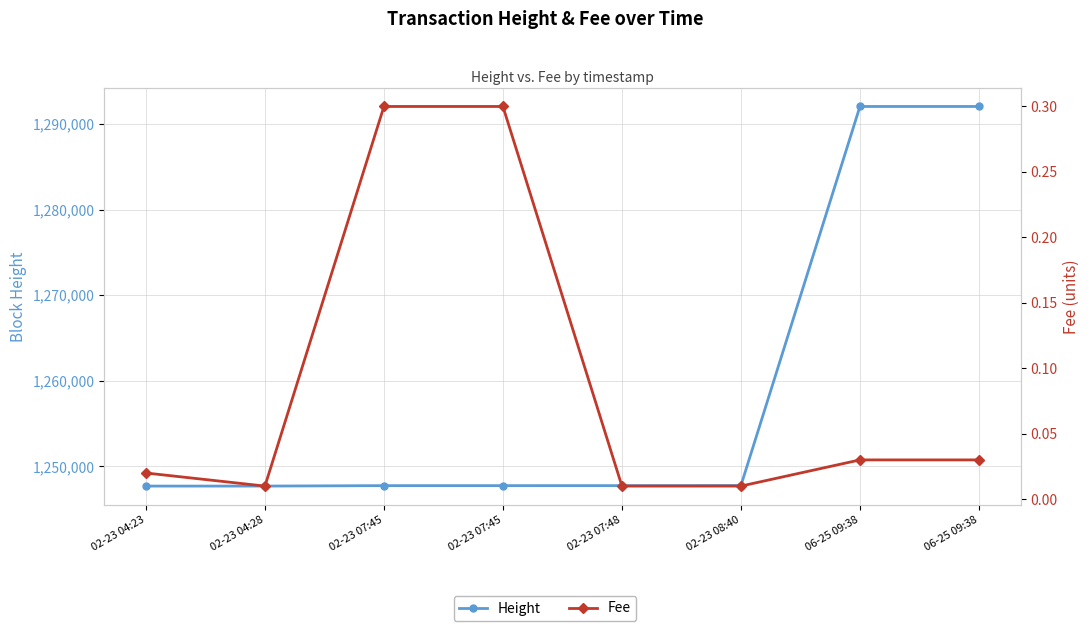

What are all the series names shown in the legend?

Height, Fee